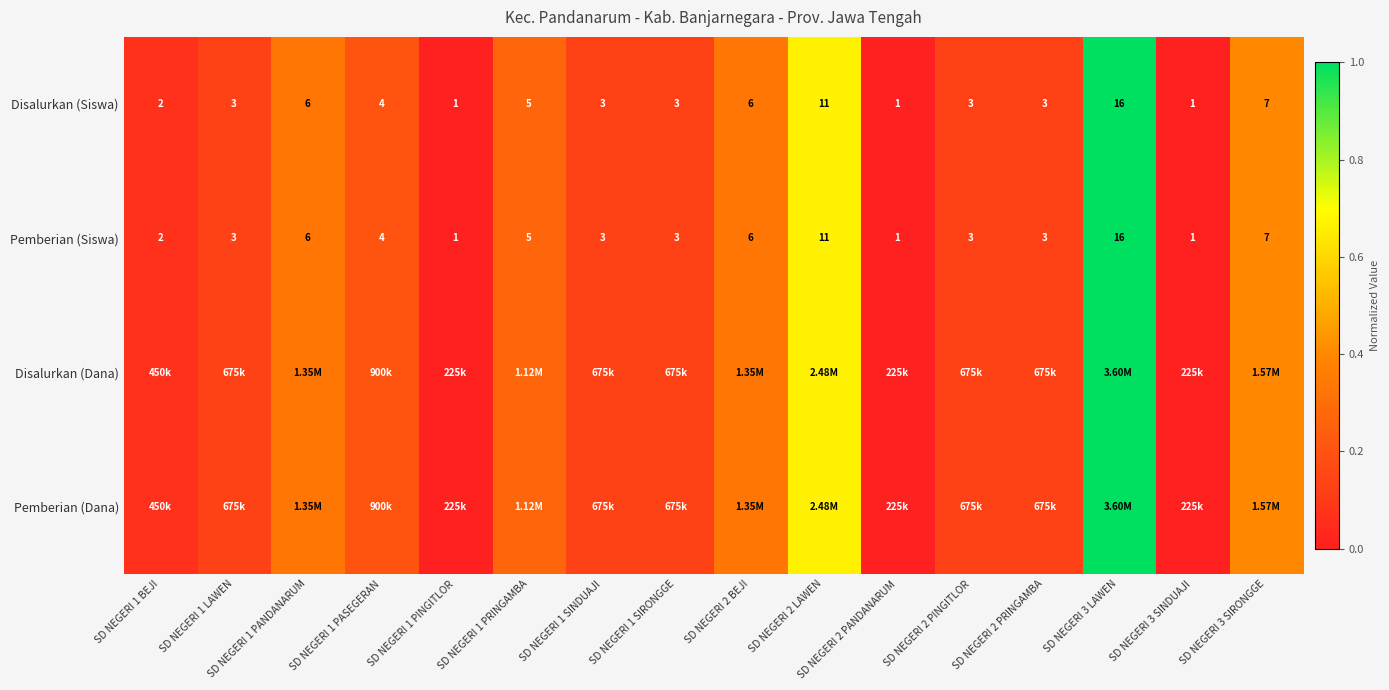

Where is Disalurkan (Siswa) nearest to the value 0?

SD NEGERI 1 PINGITLOR